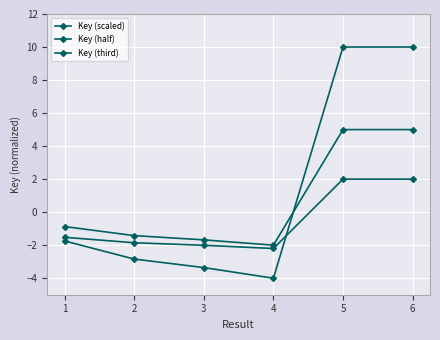

Is this an area chart (filled region under the line)?

No